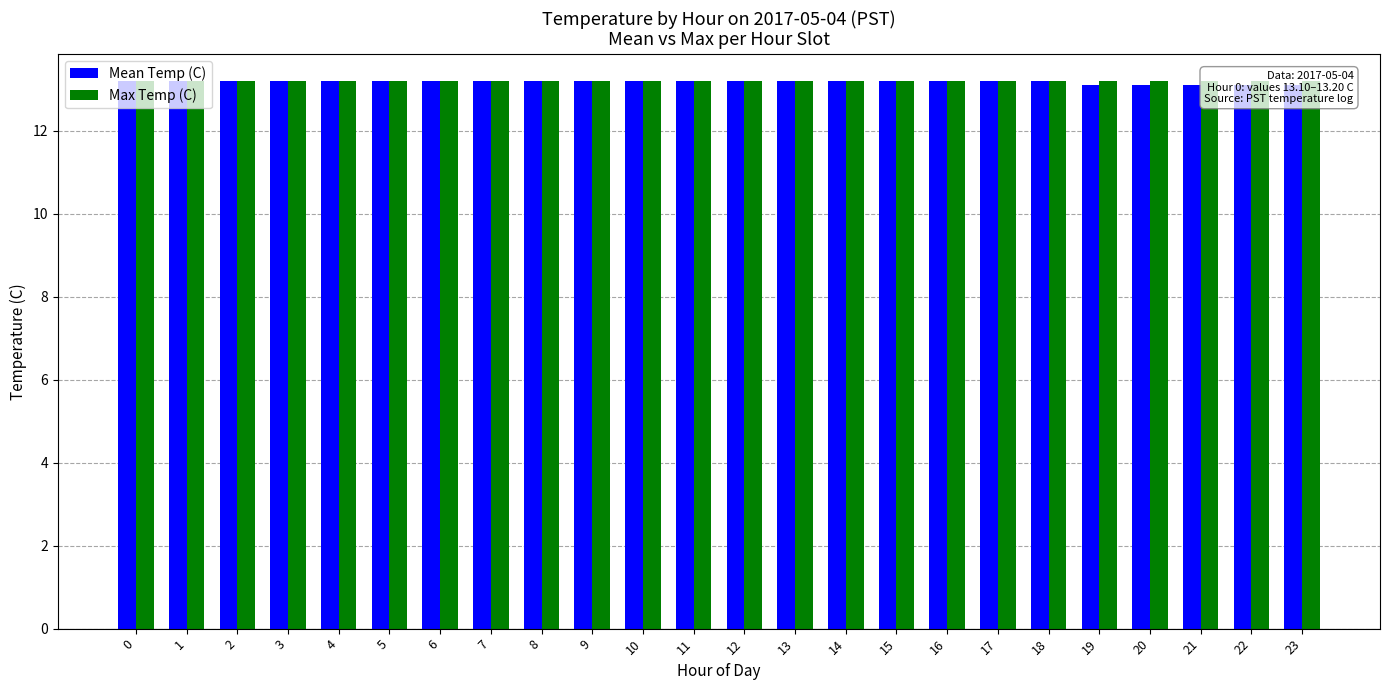

Does the chart contain any negative values?

No